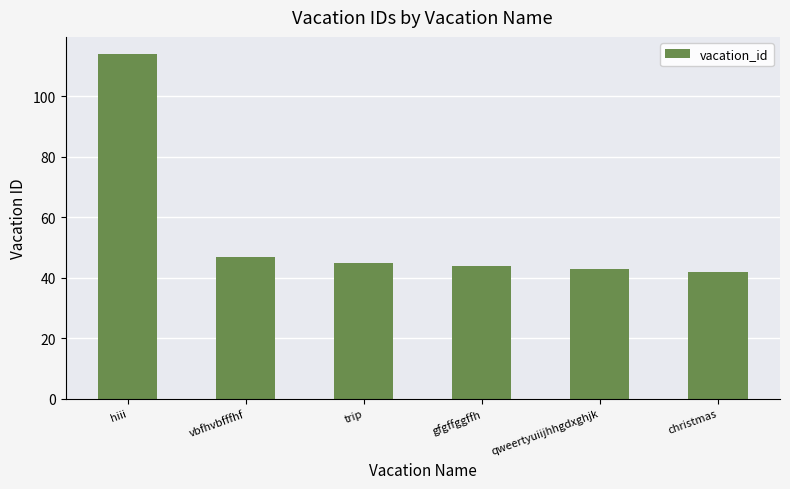

Reading left to right, list all the values displayed in this chart.

hiii=114	vbfhvbfffhf=47	trip=45	gfgffggffh=44	qweertyuiijhhgdxghjk=43	christmas=42